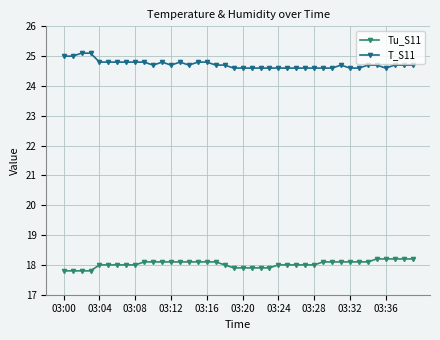

Which series has the largest total across all categories?

T_S11